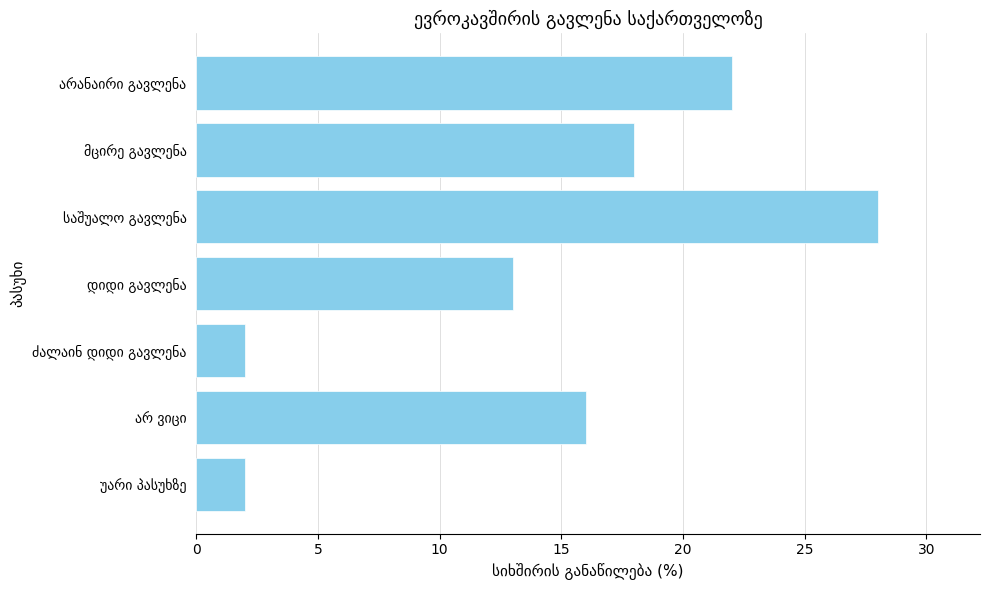

What is the difference between the maximum and second lowest values?

26